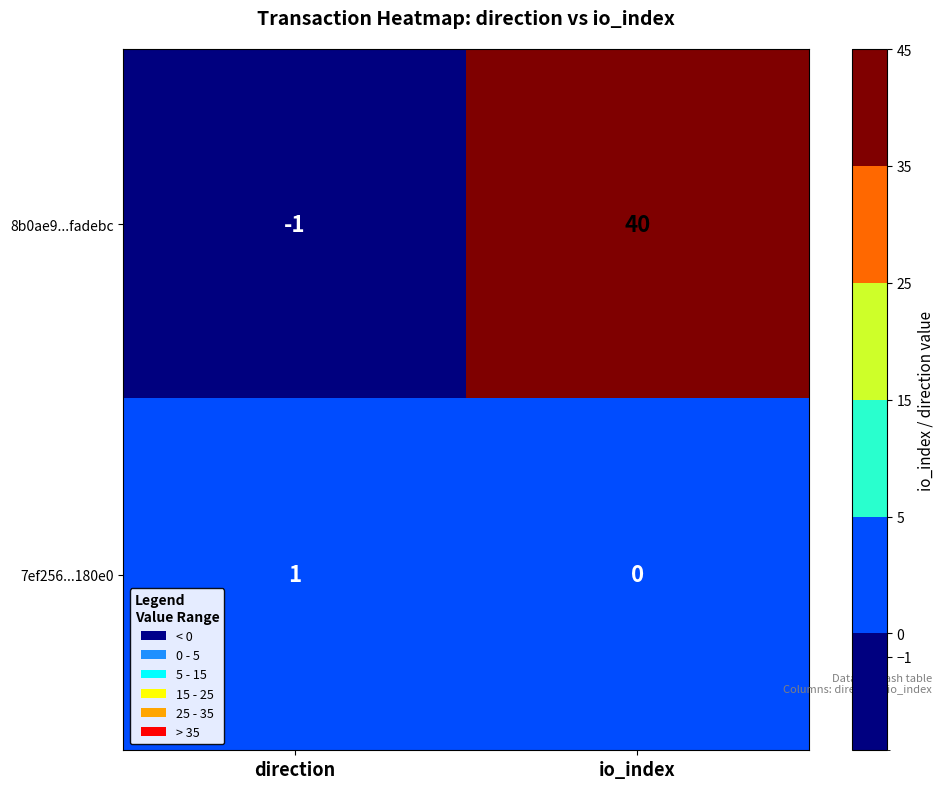

Count the number of categories in the chart.

2